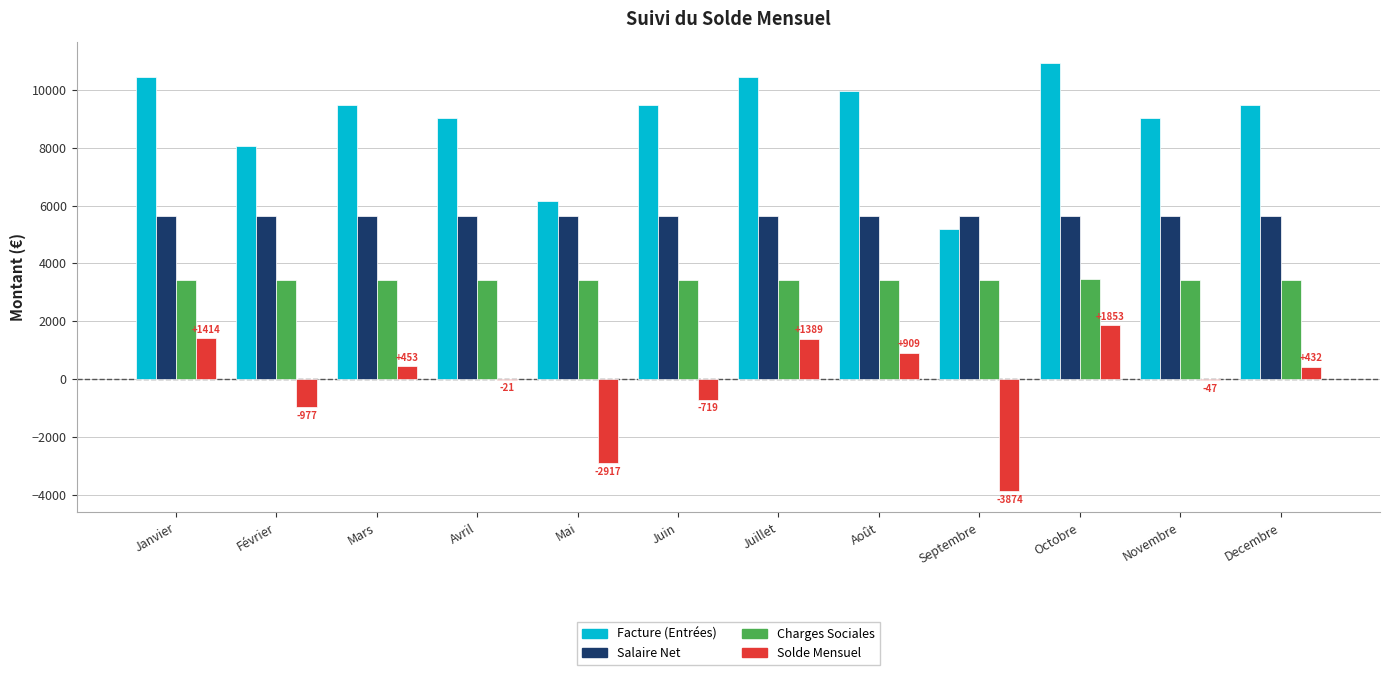

True or false: Solde Mensuel has a value of 2425.5 at Octobre.

False